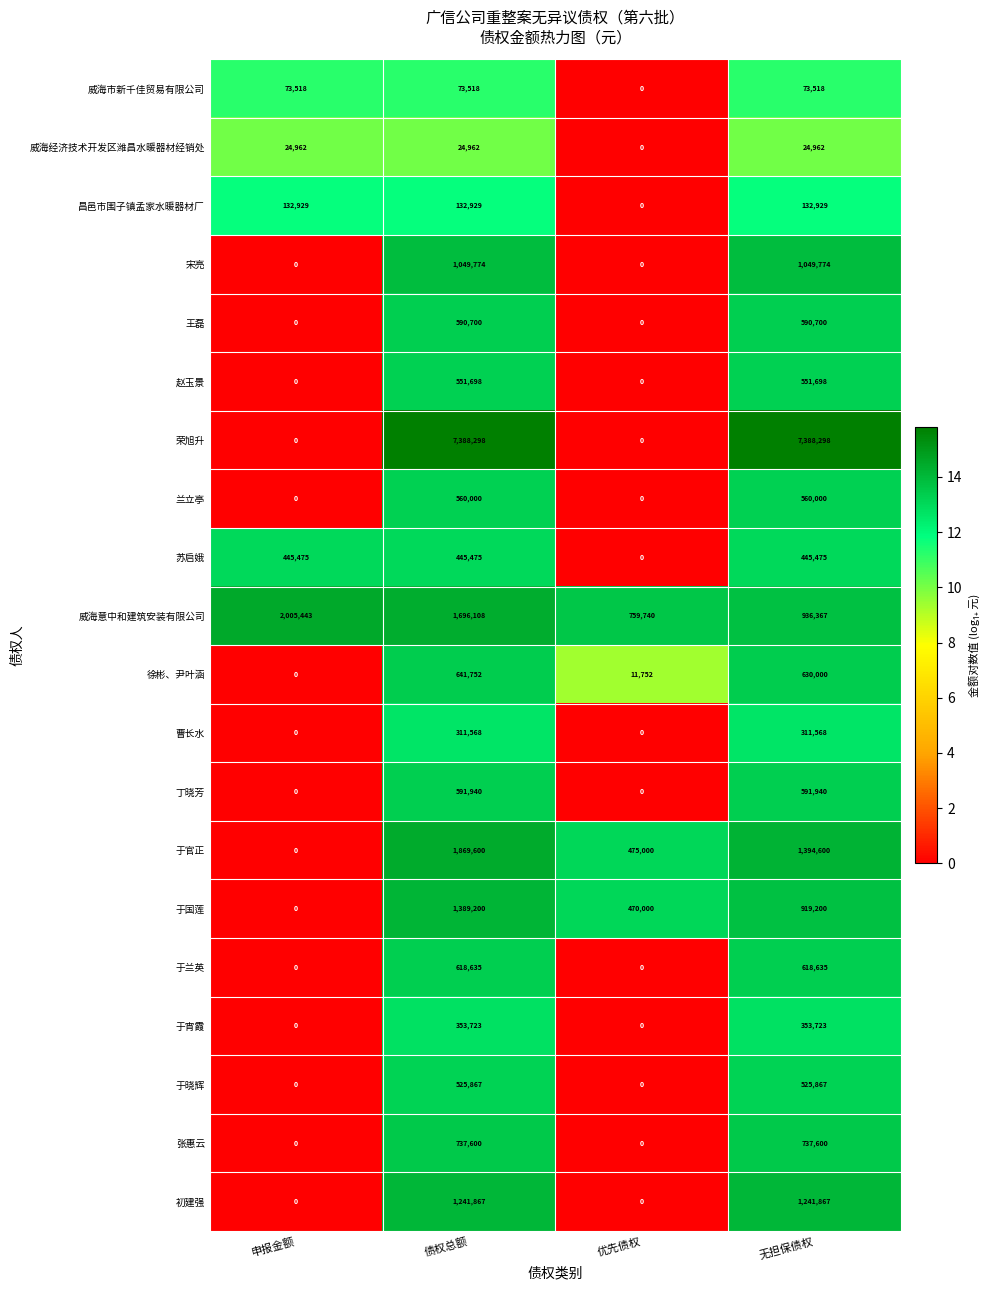

What is the approximate value of 于晓辉 at 无担保债权?

525867